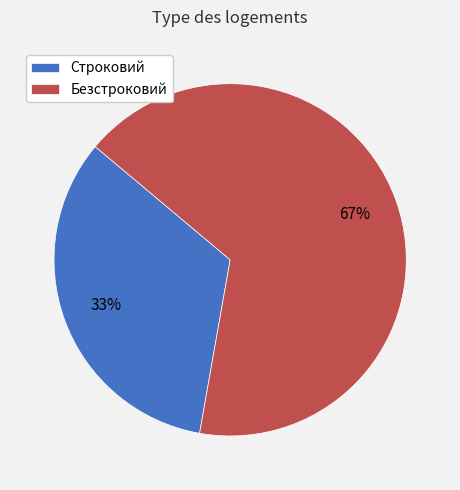

What is the ratio of the value at Строковий to the value at Безстроковий?

0.5